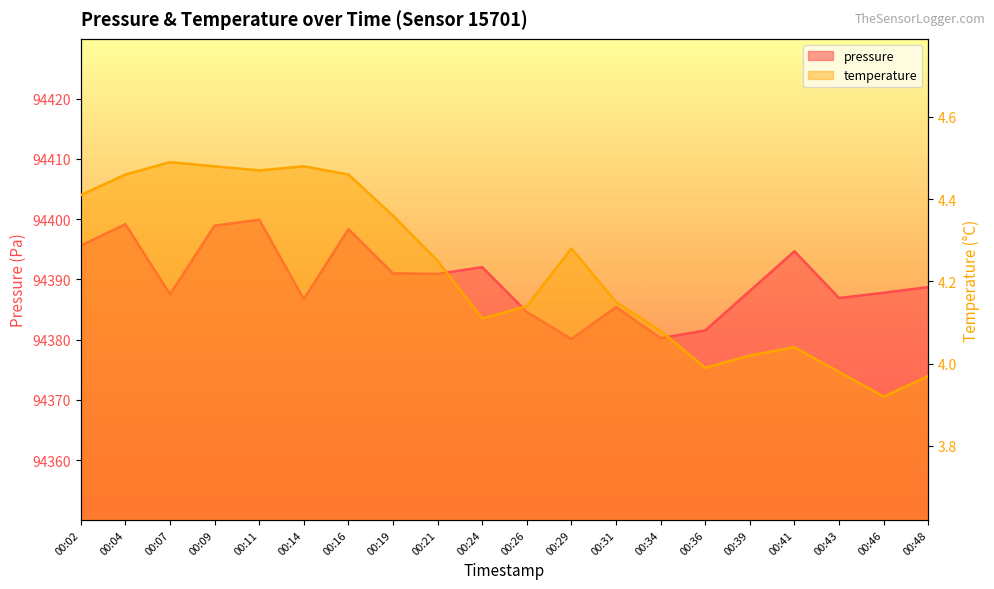

List the labels in order of pressure value, smallest first.

00:29, 00:34, 00:36, 00:26, 00:31, 00:14, 00:43, 00:07, 00:46, 00:39, 00:48, 00:21, 00:19, 00:24, 00:41, 00:02, 00:16, 00:09, 00:04, 00:11